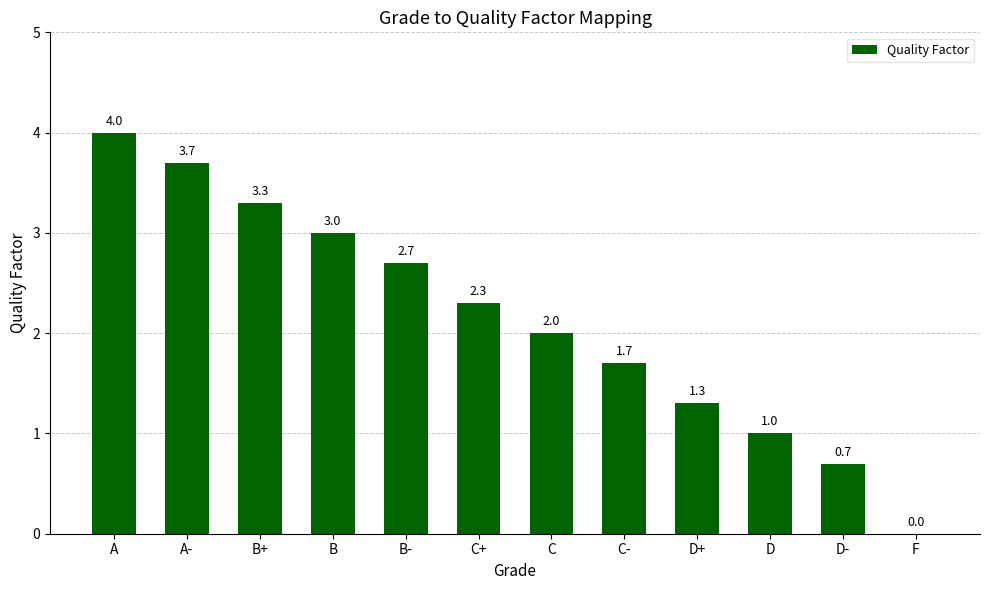

At which label is the value closest to 2?

C